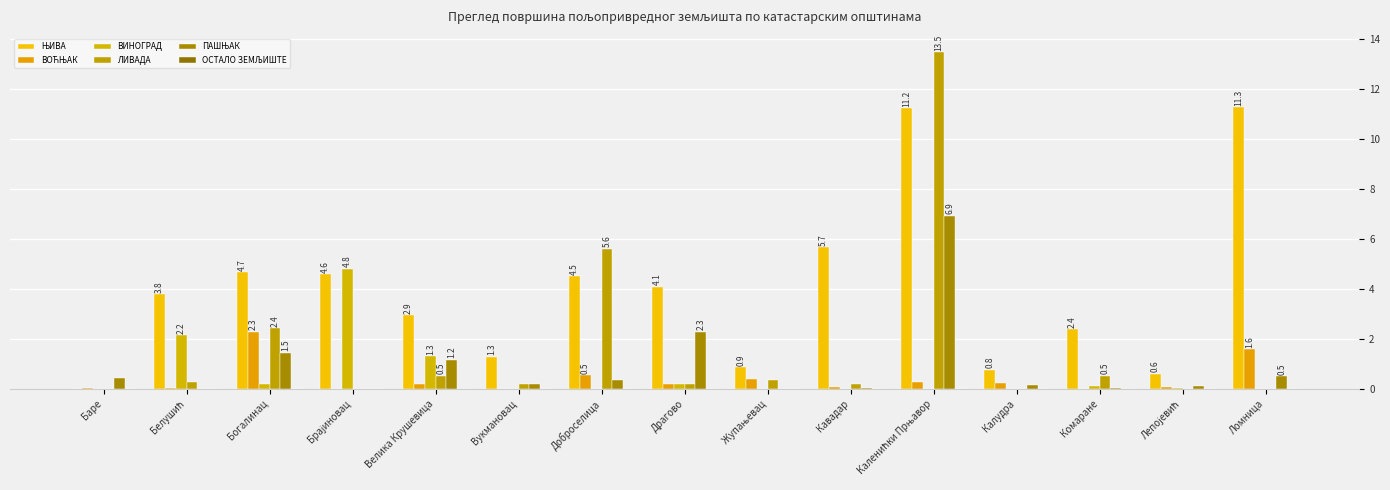

Rank the series at Брајиновац from highest to lowest value.

ВИНОГРАД, ЊИВА, ВОЋЊАК, ЛИВАДА, ПАШЊАК, ОСТАЛО ЗЕМЉИШТЕ